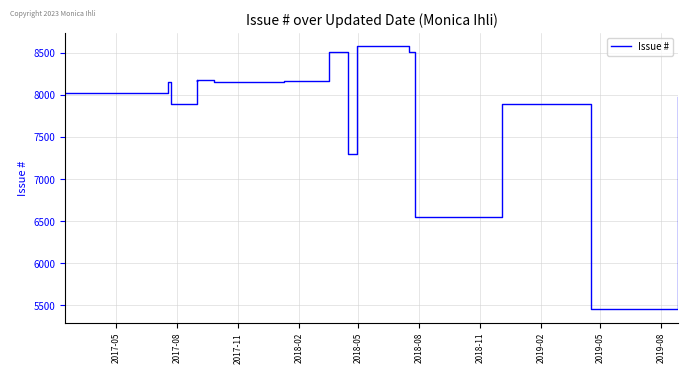

Does the chart have visible grid lines?

Yes